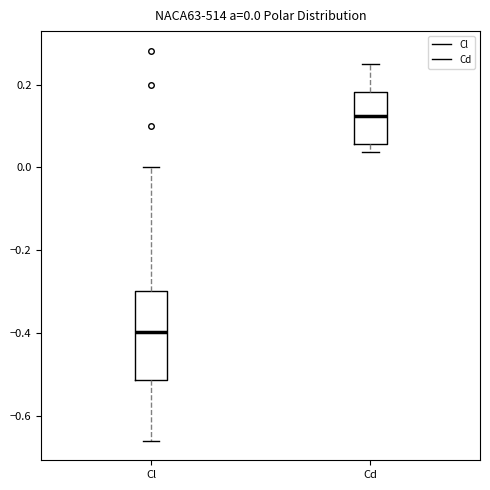

Which box's median line is the lowest?

Cl